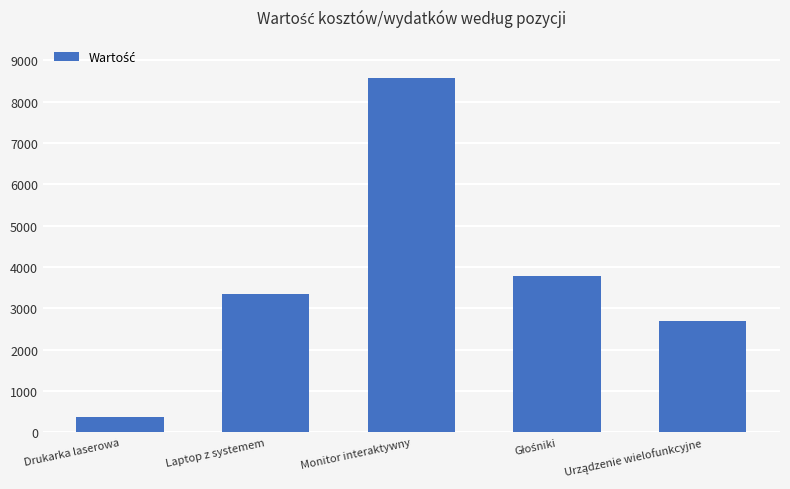

Reading left to right, extract all data points from this chart.

385	3350	8570	3780	2700